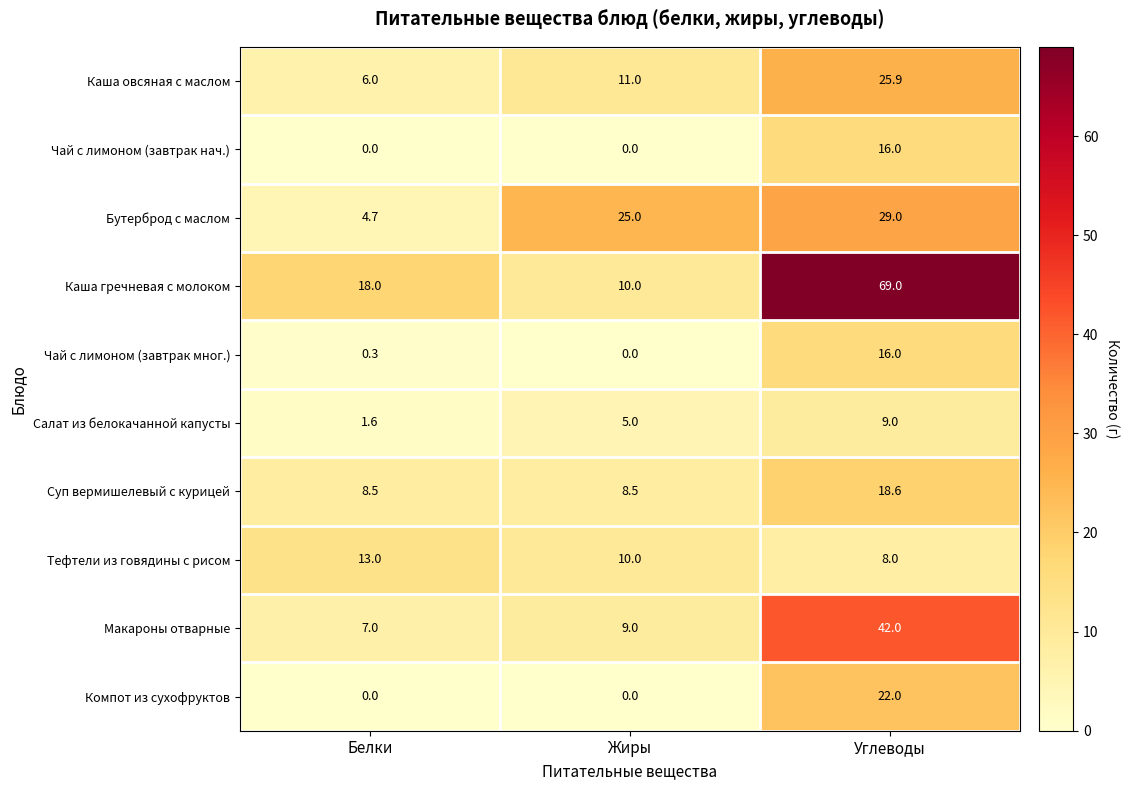

The value of Чай с лимоном (завтрак мног.) at Жиры is 8.8. True or false?

False